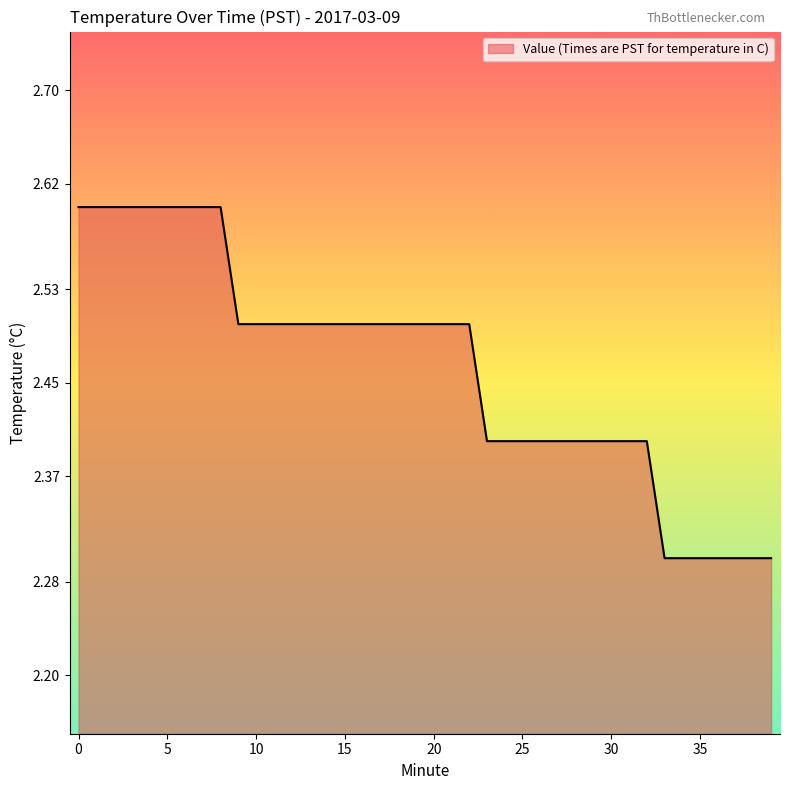

What is the difference between the maximum and minimum values?

0.3